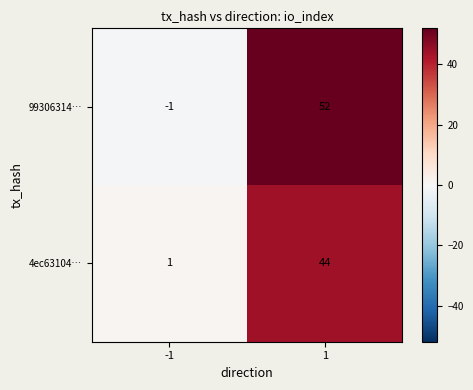

The value of 99306314… at 1 is 12. True or false?

False